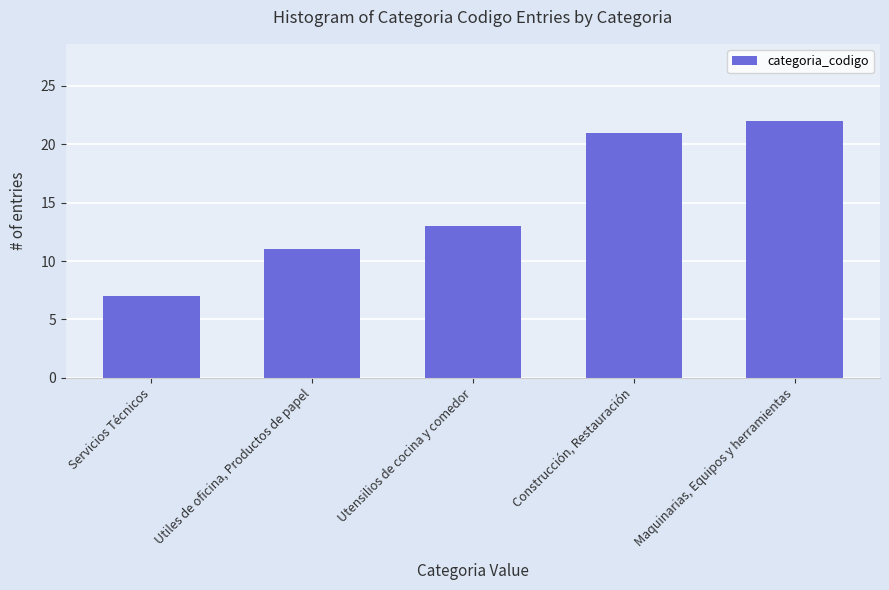

What is the sum of all values?

74